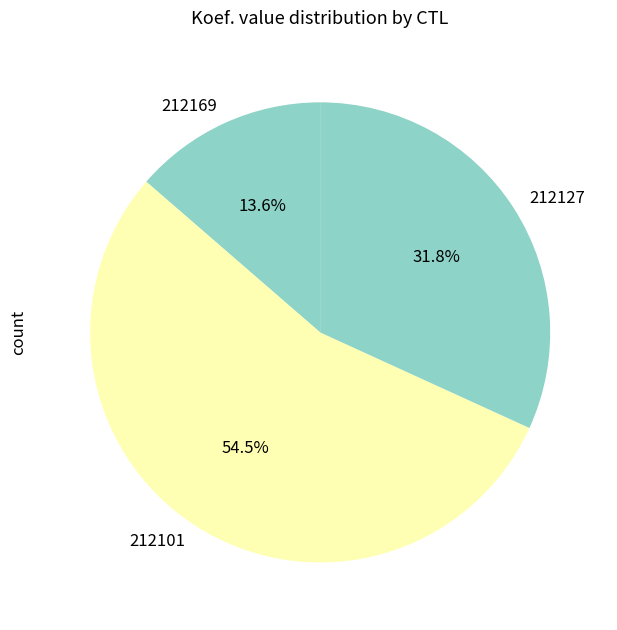

Which slice is the smallest?

212169